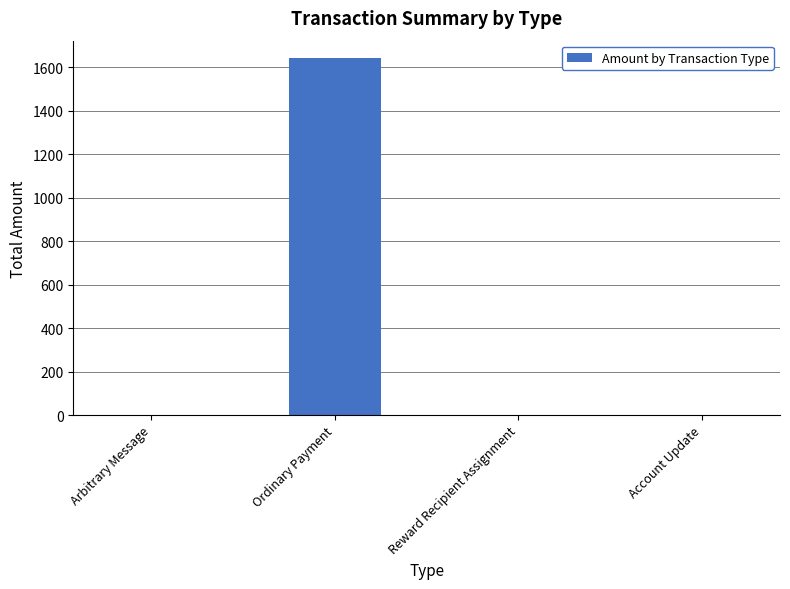

What is the sum of all values?

1640.7